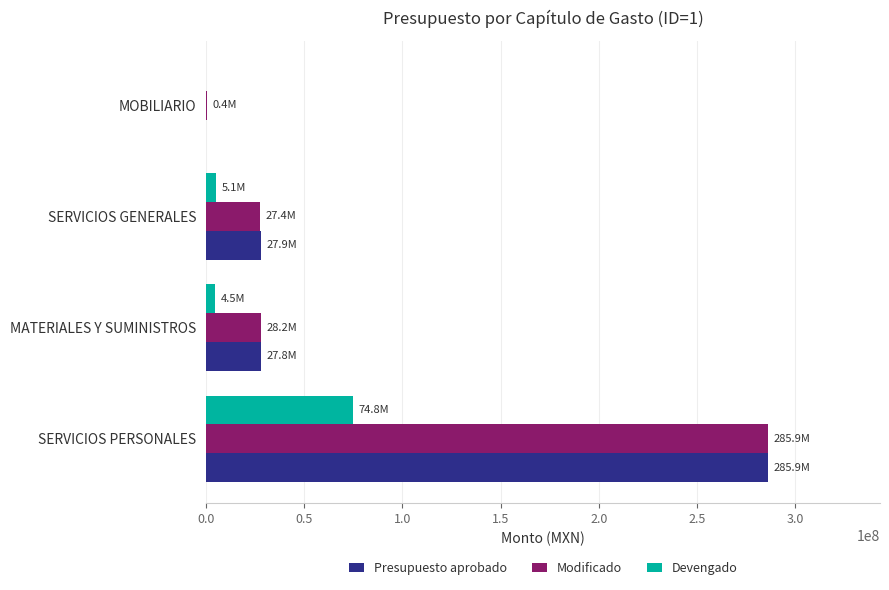

At which category does the chart reach its peak across all series?

SERVICIOS PERSONALES